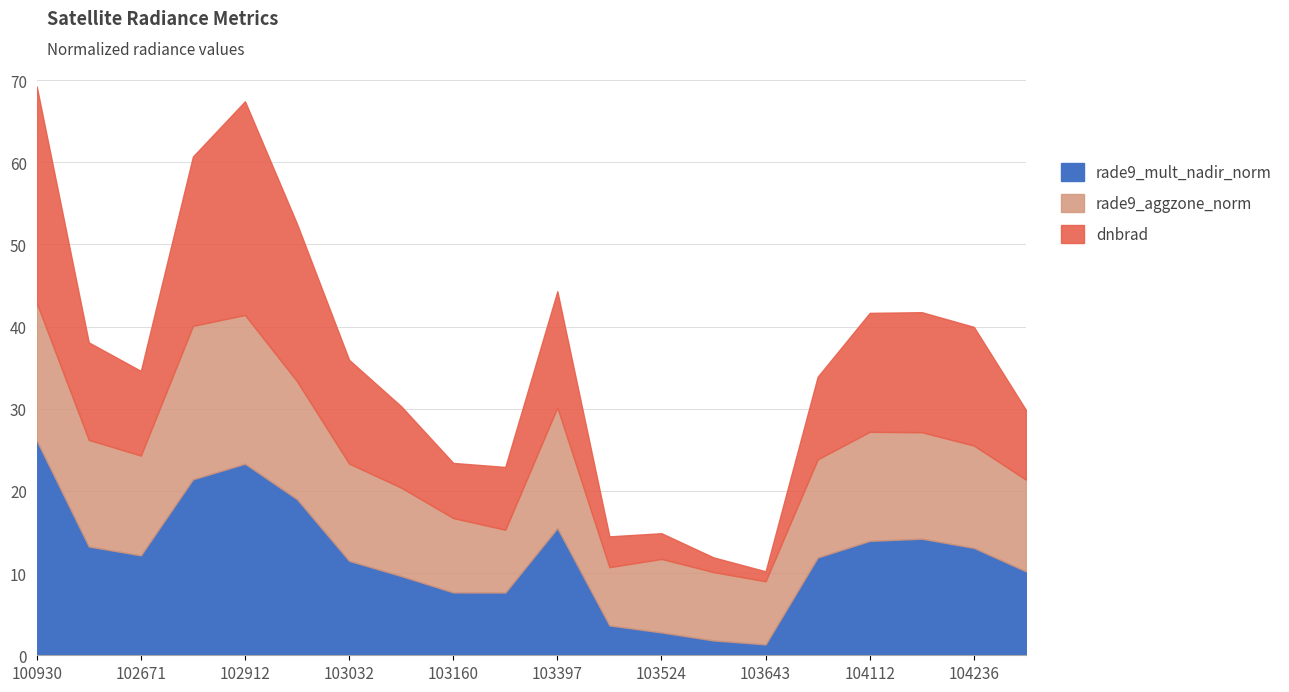

Which series has the largest range (max minus min)?

dnbrad